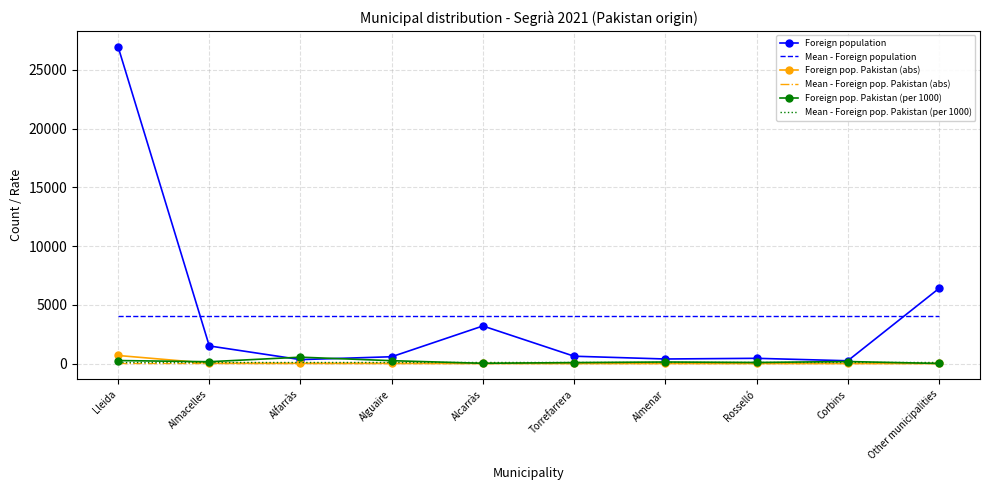

Which category has the highest value across all series?

Lleida